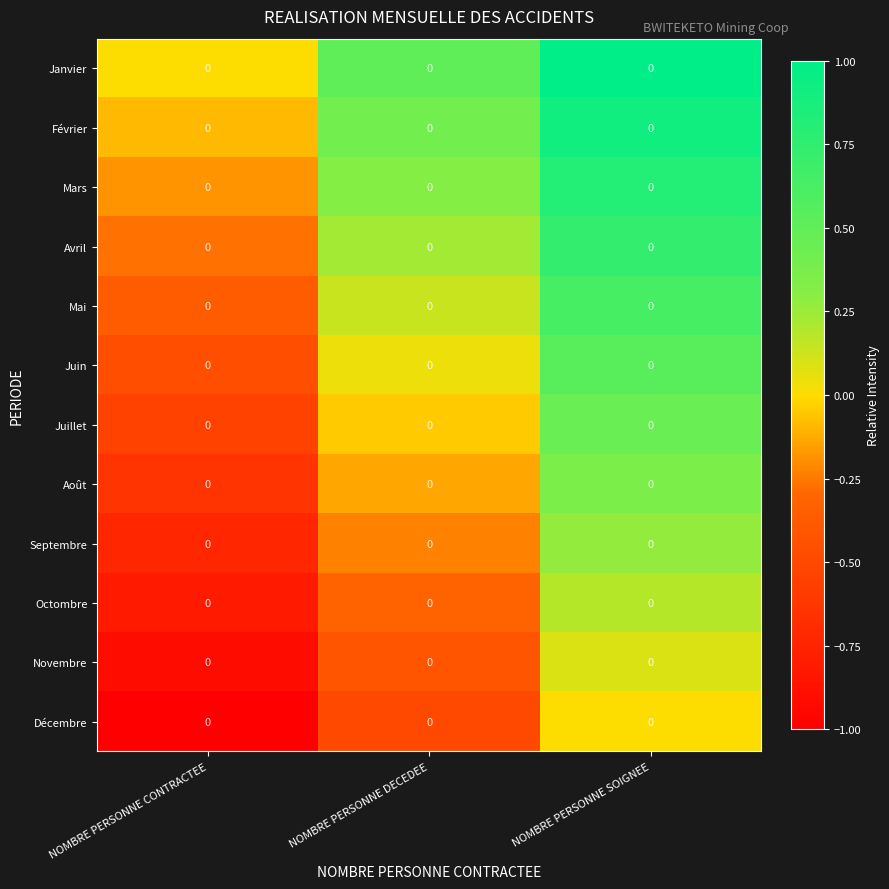

True or false: Juillet has a value of 0.2 at NOMBRE PERSONNE SOIGNEE.

False